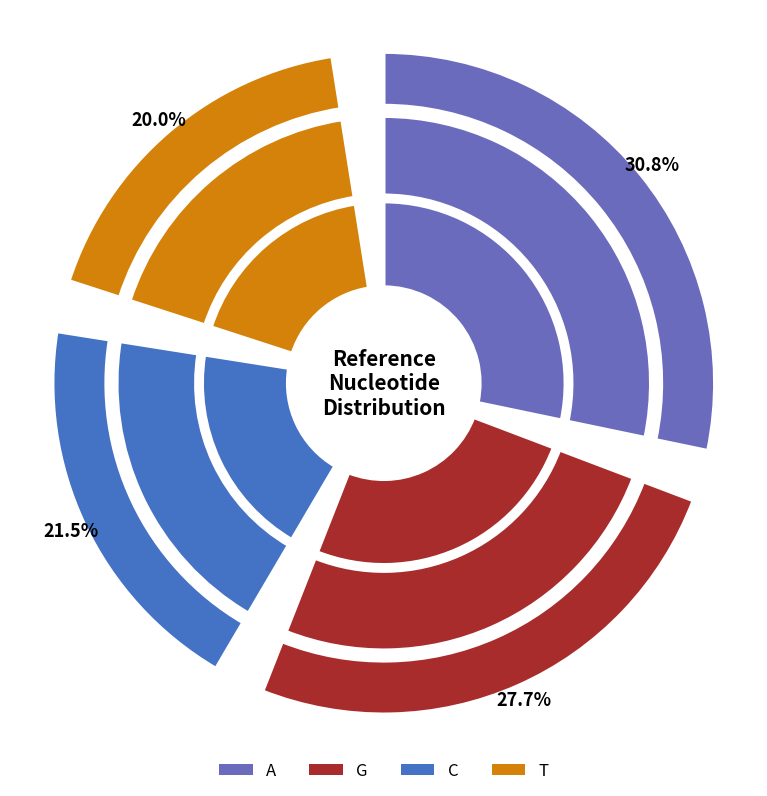

What is the ratio of the value at G to the value at T?

1.4